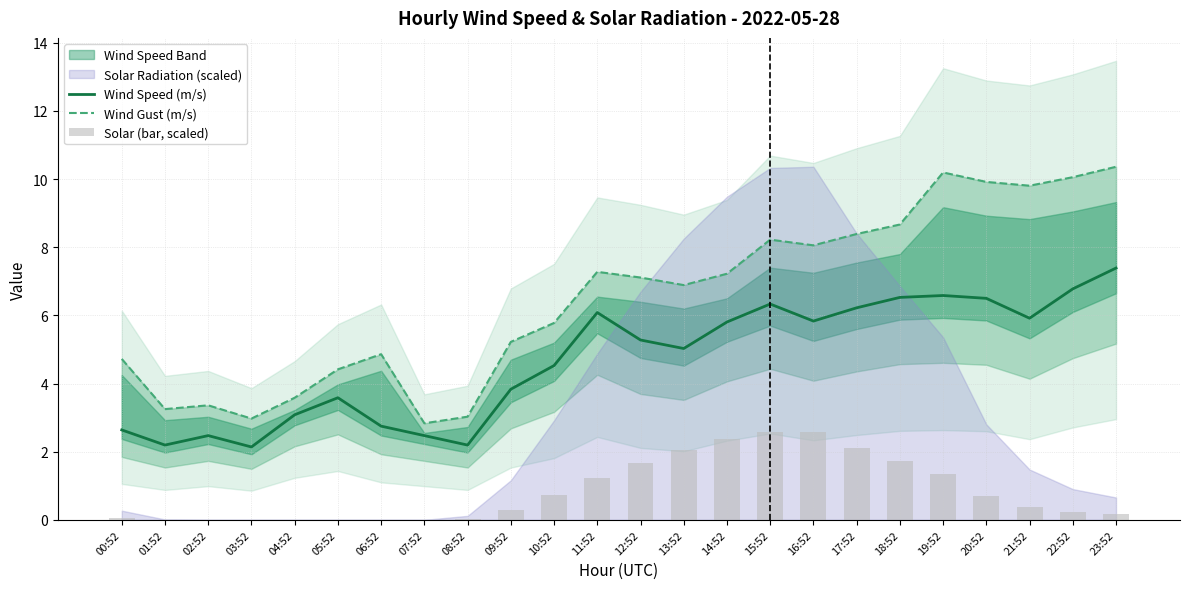

Where is Wind Gust (m/s) nearest to the value 6?

10:52